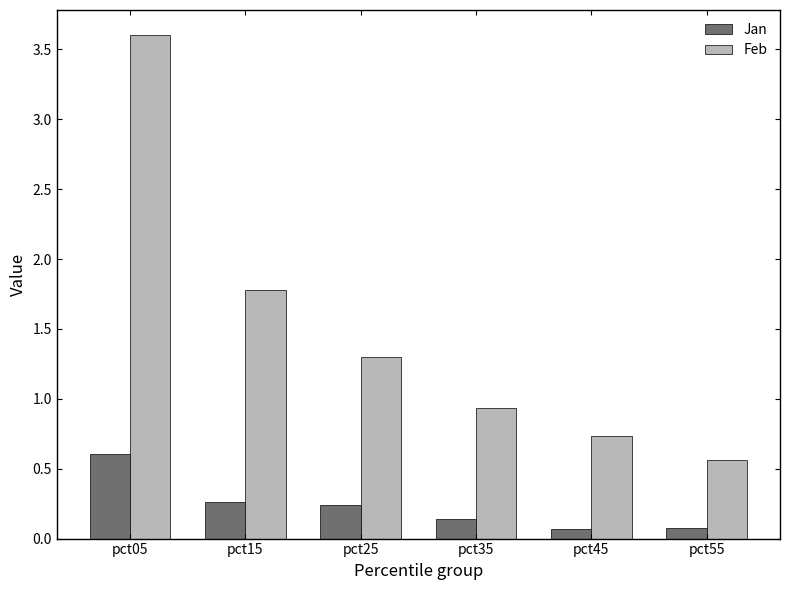

How many groups of bars are there?

6